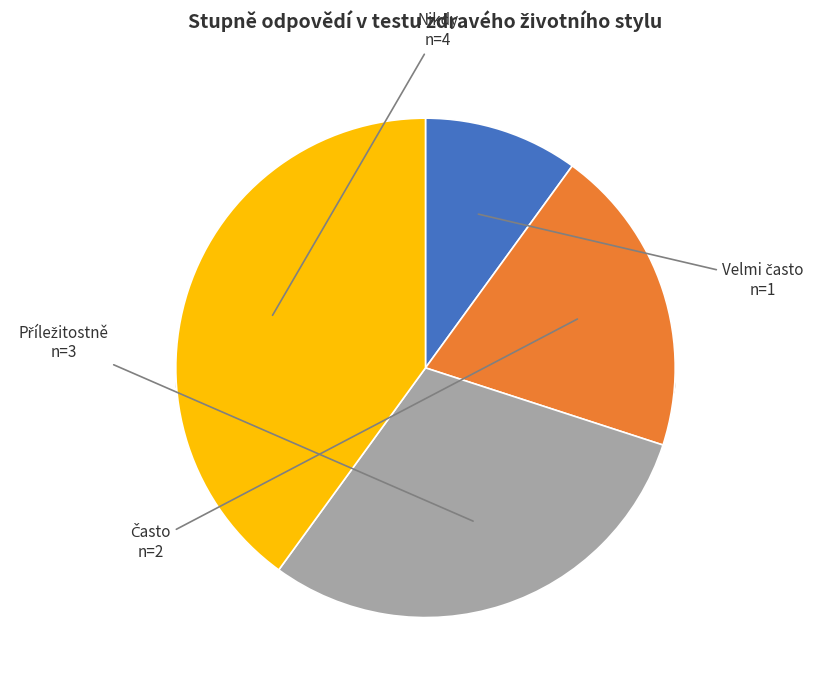

Rank the categories by value from lowest to highest.

Velmi často, Často, Příležitostně, Nikdy